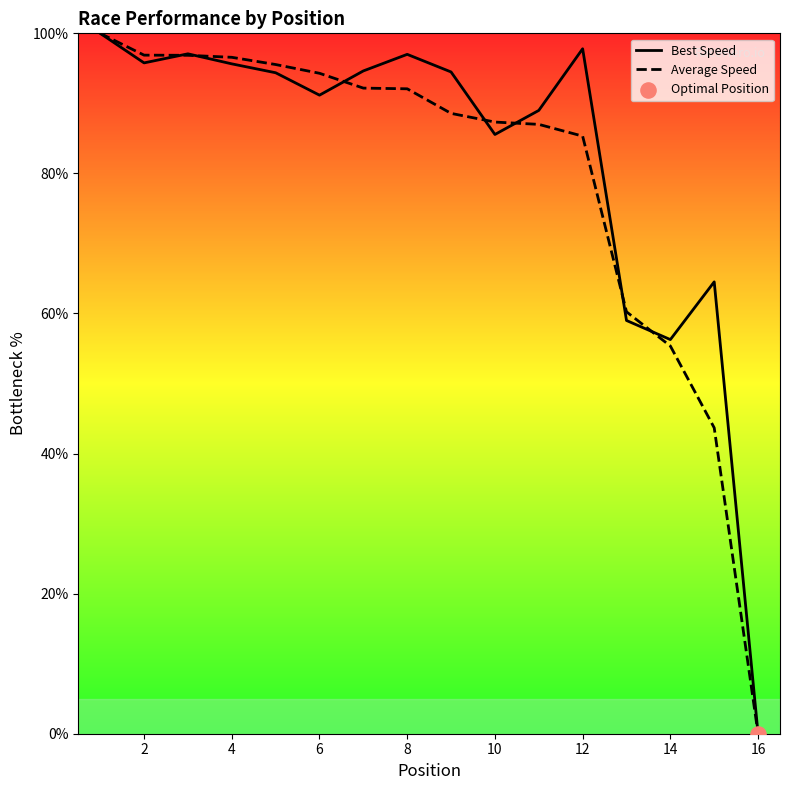

Rank the series at 8 from highest to lowest value.

Best Speed, Average Speed